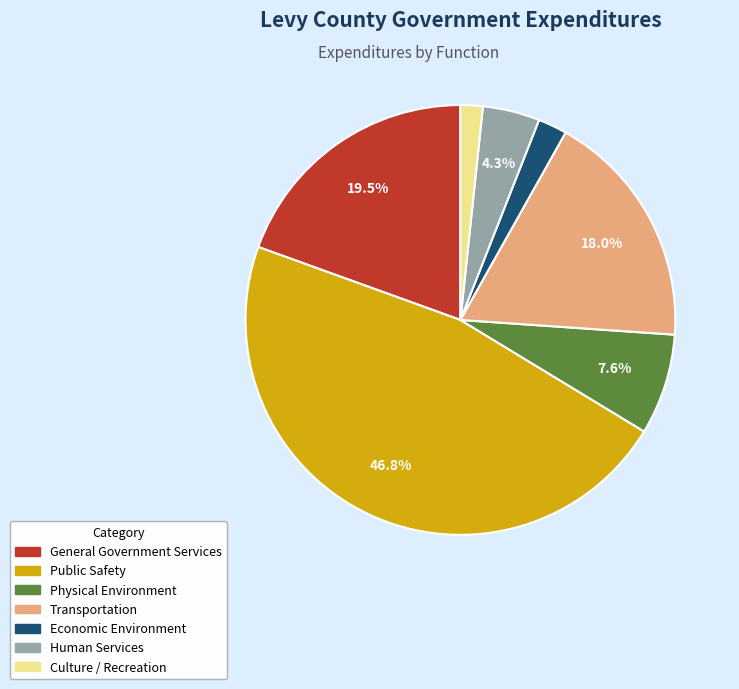

Do Economic Environment and Transportation together represent more than half of the pie?

No